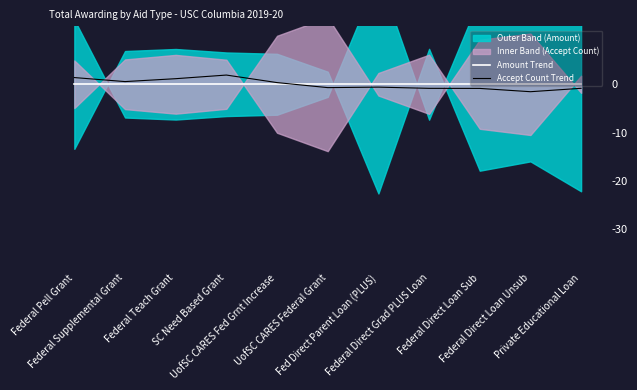

Where do Accept Count Trend and Amount Trend first cross each other?

UofSC CARES Fed Grnt Increase and UofSC CARES Federal Grant